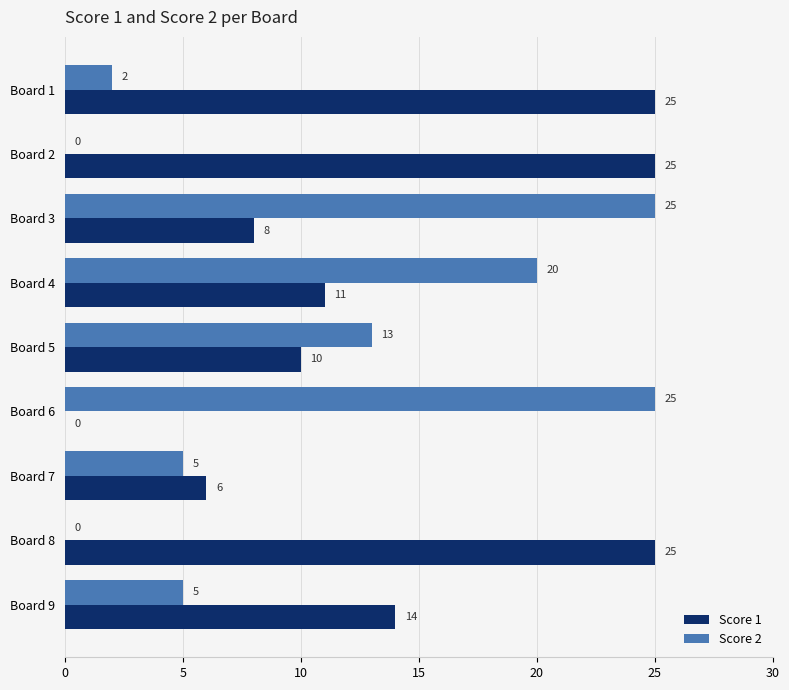

What is the sum of the Score 2 values at Board 7 and Board 6?

30